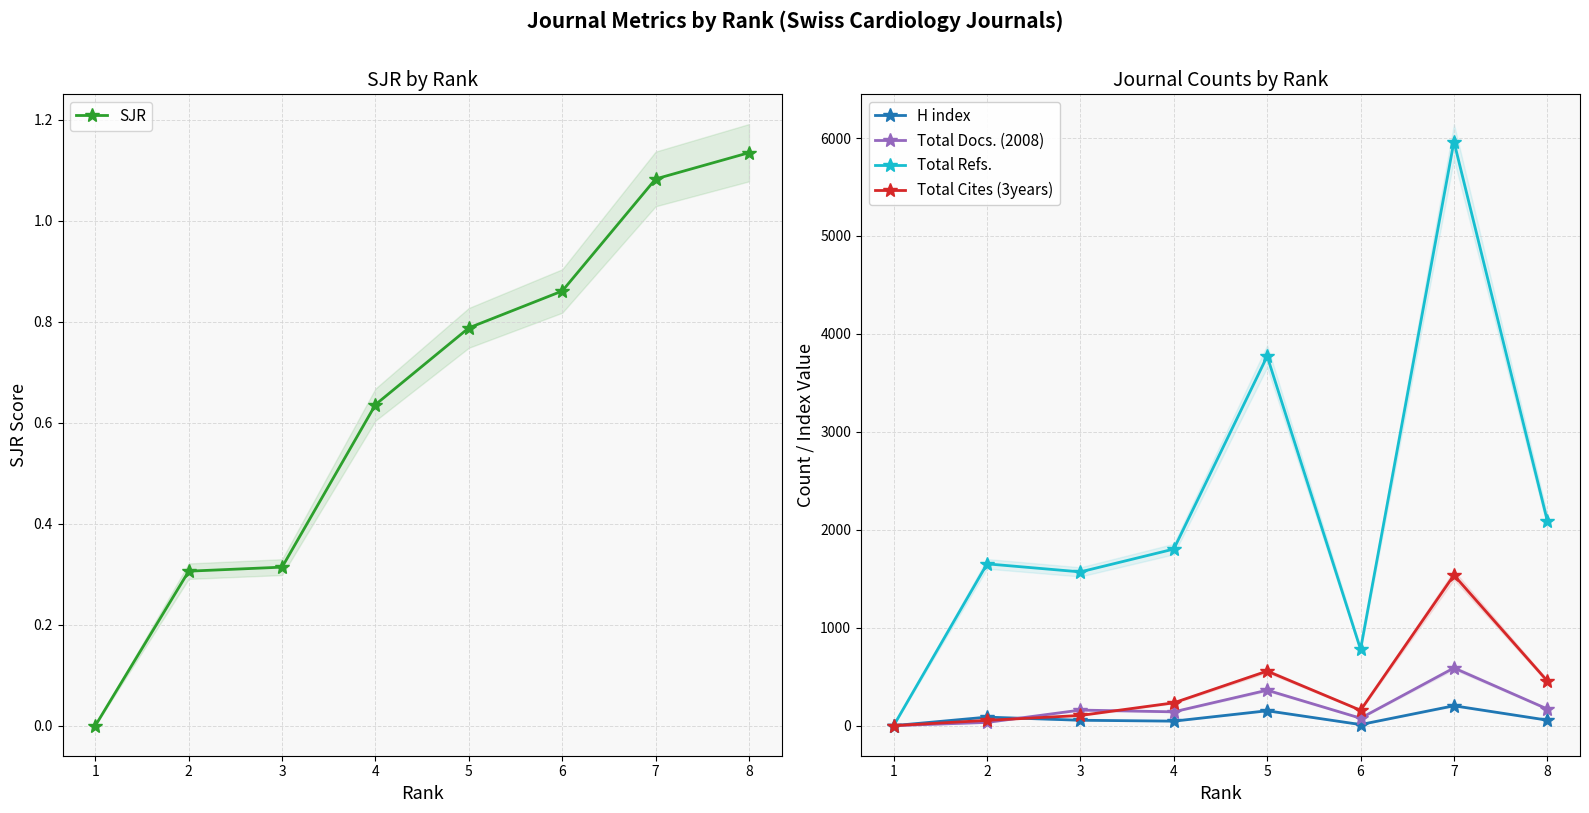

Reading left to right, what are all the values shown in this chart?

SJR: 1=0.0	2=0.3	3=0.3	4=0.6	5=0.8	6=0.9	7=1.1	8=1.1
H index: 1=0.0	2=87.0	3=55.0	4=46.0	5=152.0	6=11.0	7=203.0	8=56.0
Total Docs. (2008): 1=0.0	2=33.0	3=159.0	4=141.0	5=362.0	6=76.0	7=589.0	8=170.0
Total Refs.: 1=0.0	2=1652.0	3=1570.0	4=1803.0	5=3772.0	6=779.0	7=5964.0	8=2092.0
Total Cites (3years): 1=0.0	2=54.0	3=104.0	4=233.0	5=557.0	6=157.0	7=1537.0	8=456.0